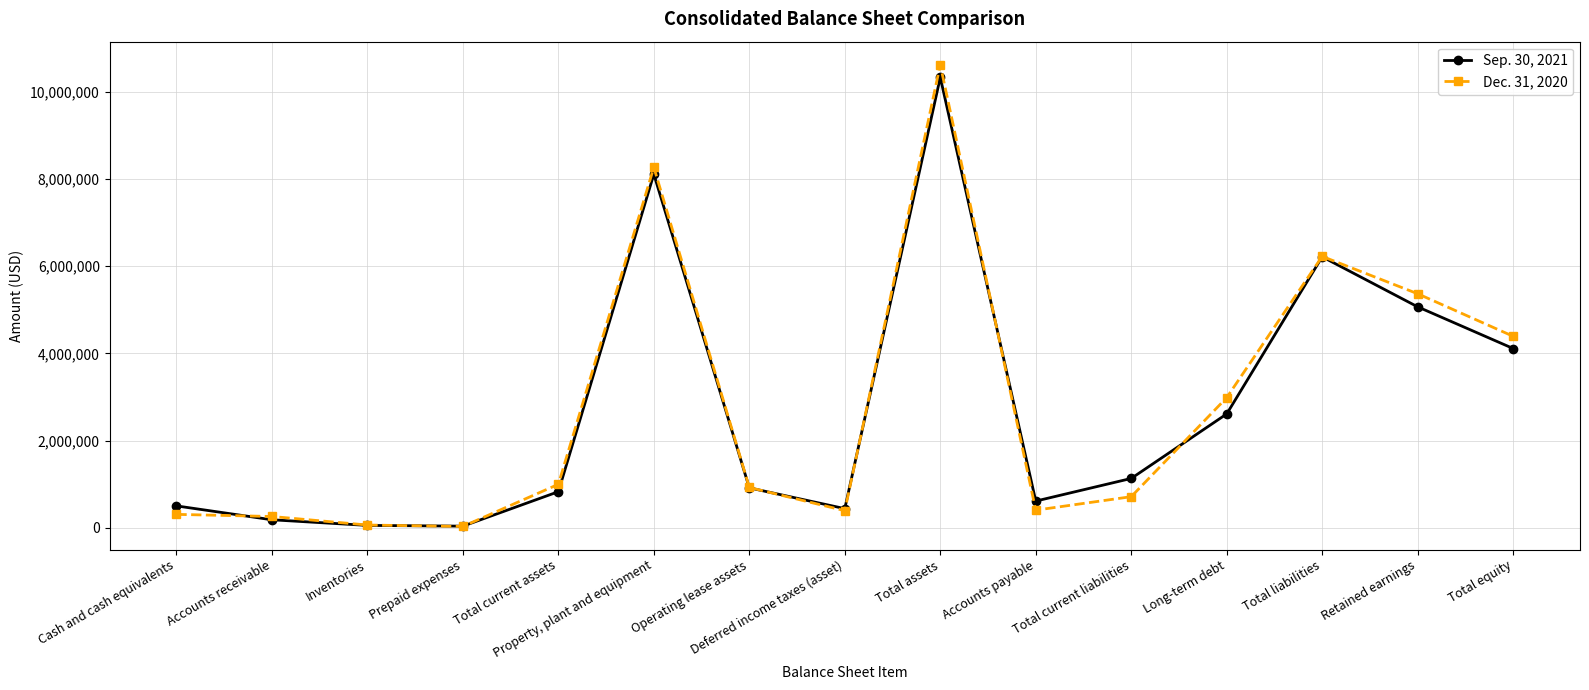

After their last crossing, which series has the higher values: Dec. 31, 2020 or Sep. 30, 2021?

Dec. 31, 2020